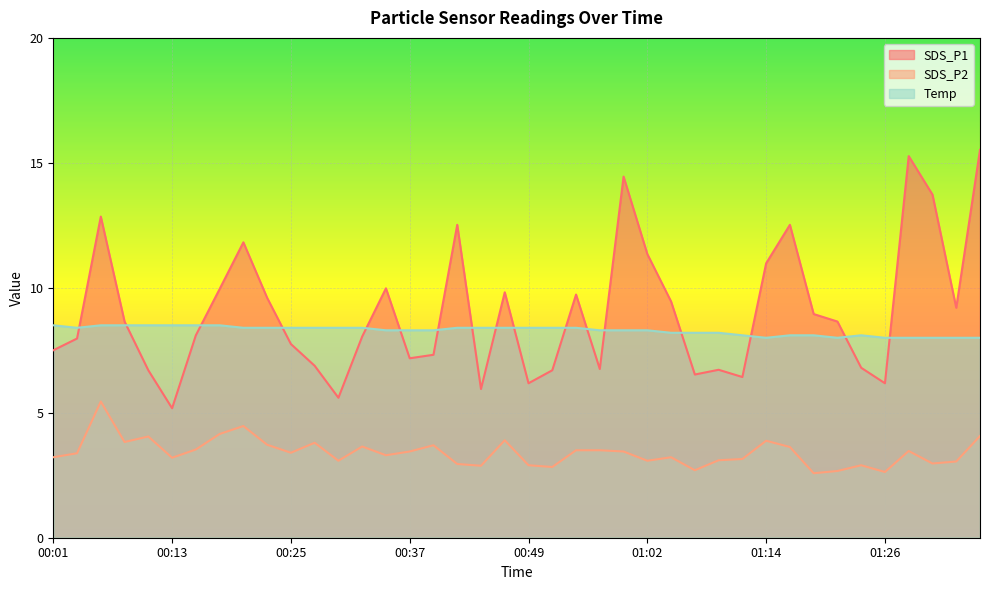

Rank the series at 01:28 from lowest to highest value.

SDS_P2, Temp, SDS_P1